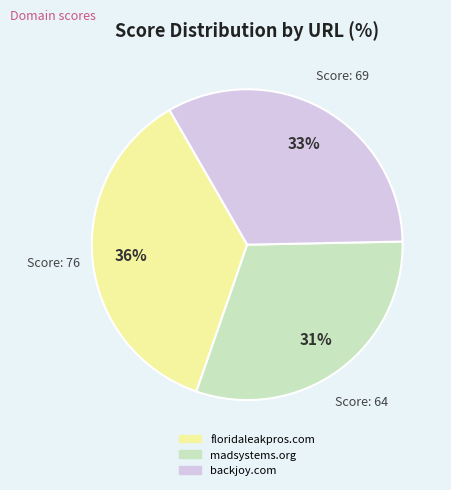

Rank the categories by value from highest to lowest.

floridaleakpros.com, backjoy.com, madsystems.org